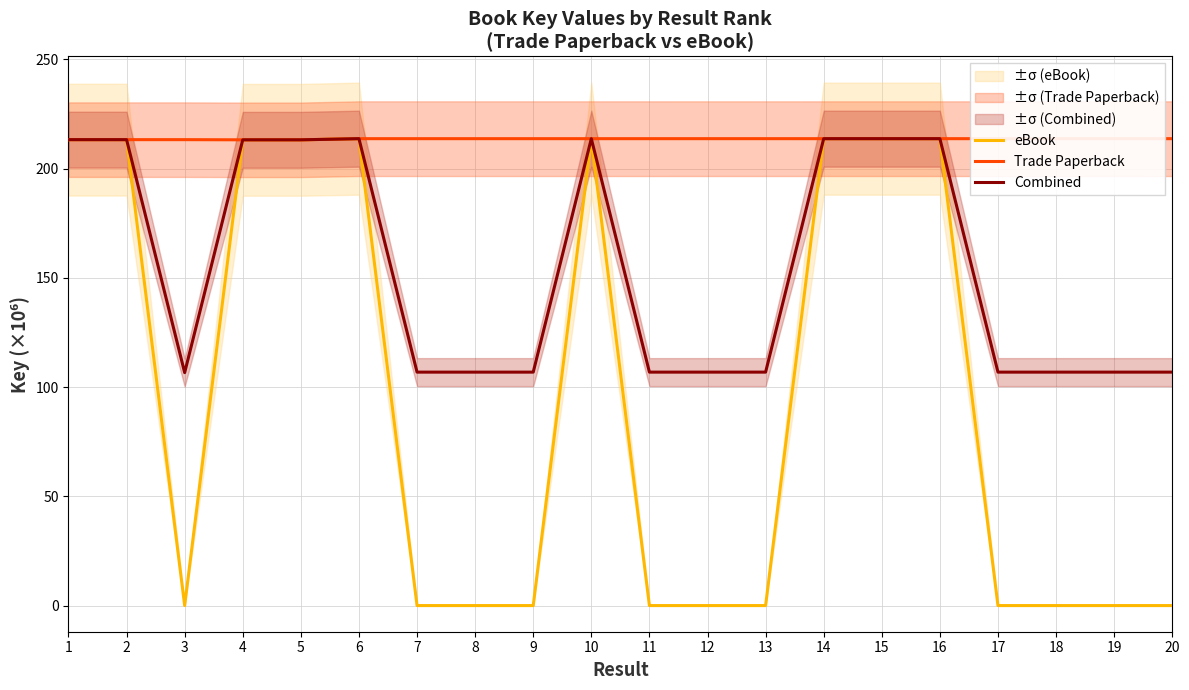

Is it true that eBook equals -72.9 at 18?

False